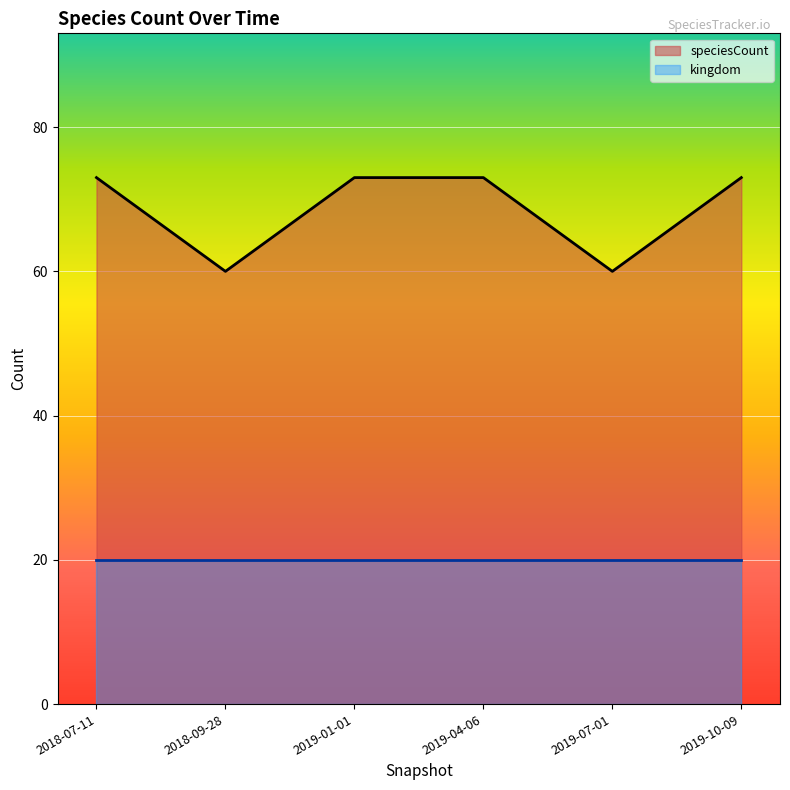

Rank the categories by value from lowest to highest.

2018-09-28, 2019-07-01, 2018-07-11, 2019-01-01, 2019-04-06, 2019-10-09